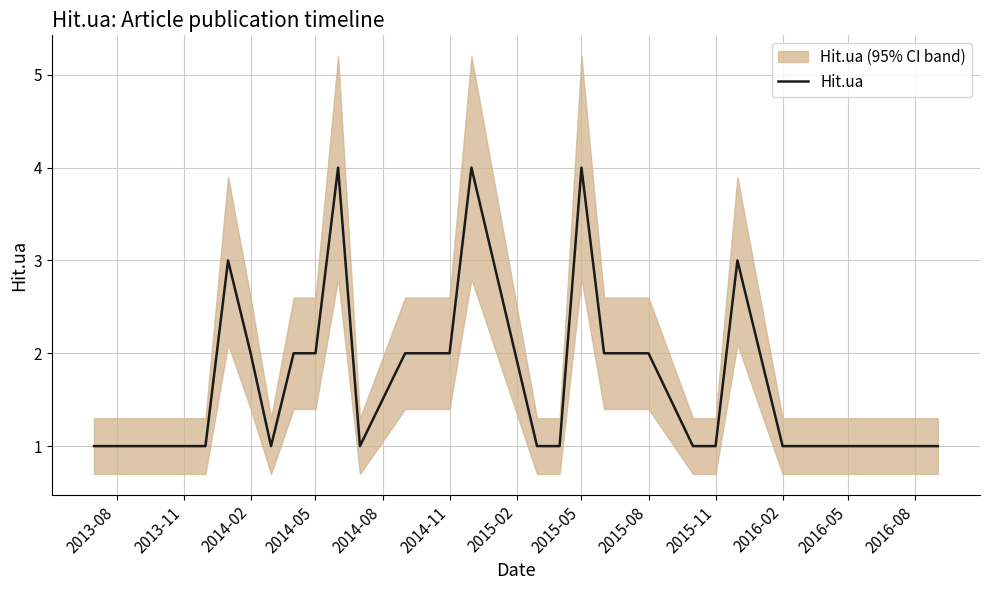

Is it true that Hit.ua equals 1 at 2016-05?

True